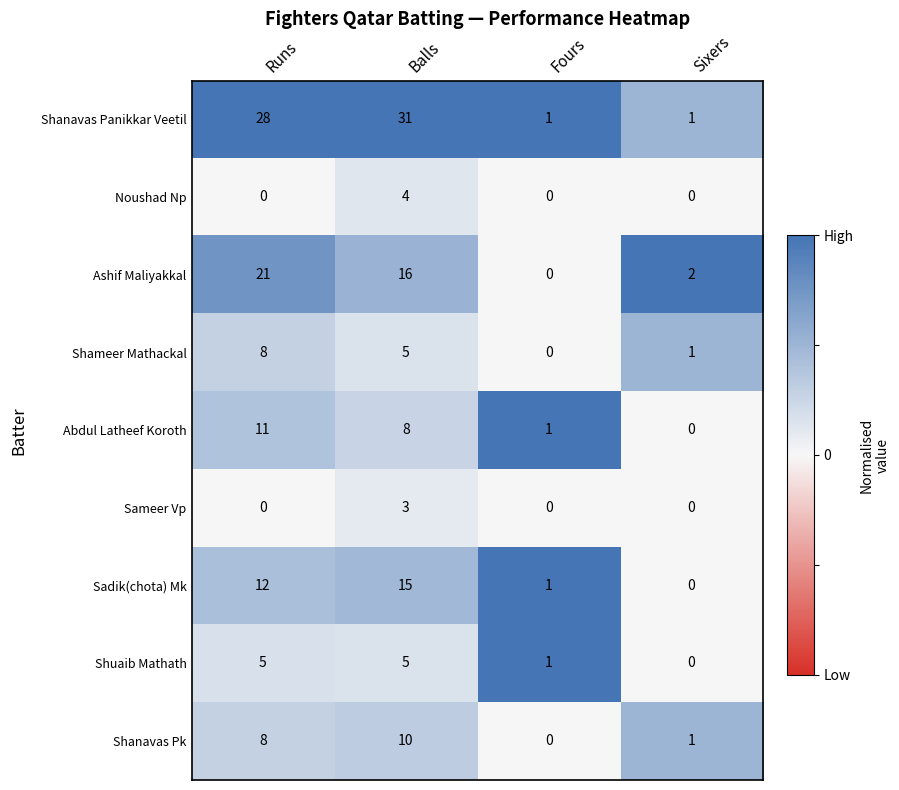

Rank the categories by Abdul Latheef Koroth value from highest to lowest.

Runs, Balls, Fours, Sixers